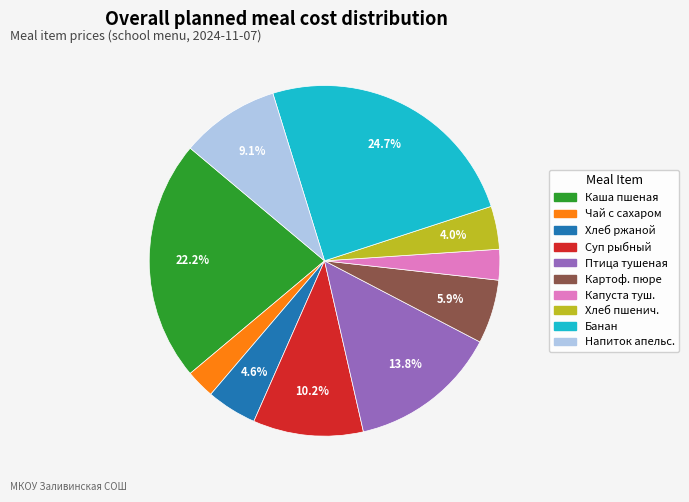

Is there a majority slice in this chart?

No